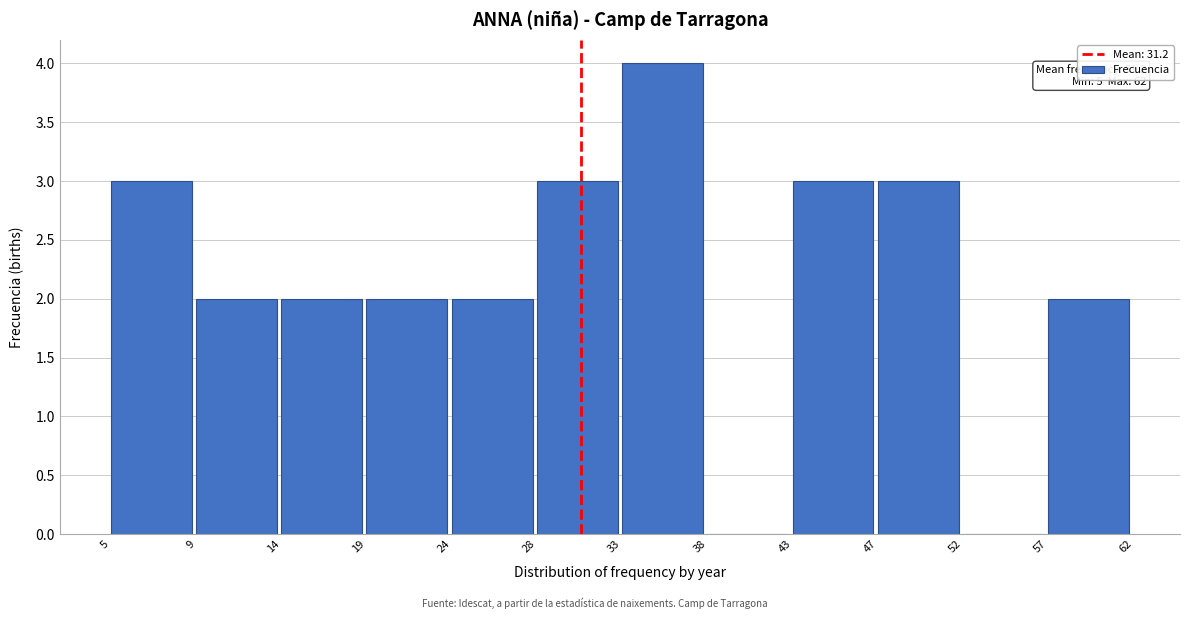

Reading right to left, what are all the values shown in this chart?

57=2	52=0	47=3	43=3	38=0	33=4	28=3	24=2	19=2	14=2	9=2	5=3